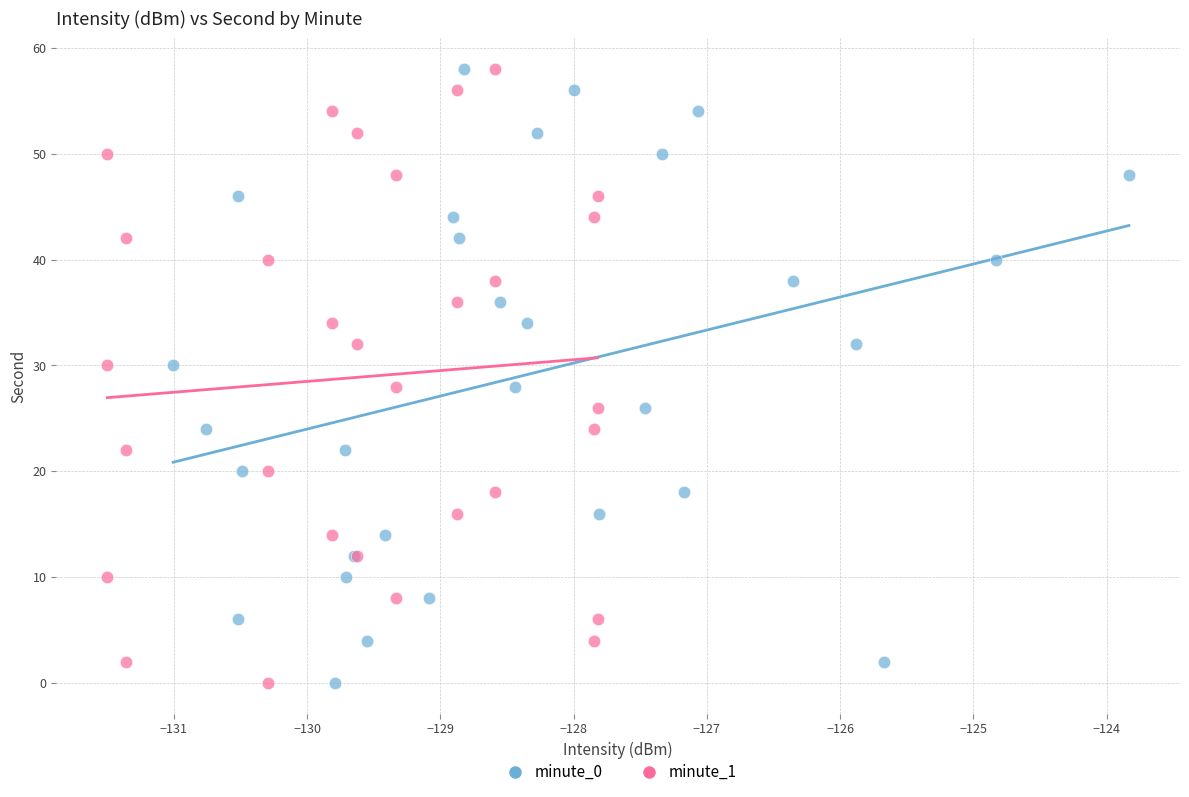

What are all the series names shown in the legend?

minute_0, minute_1